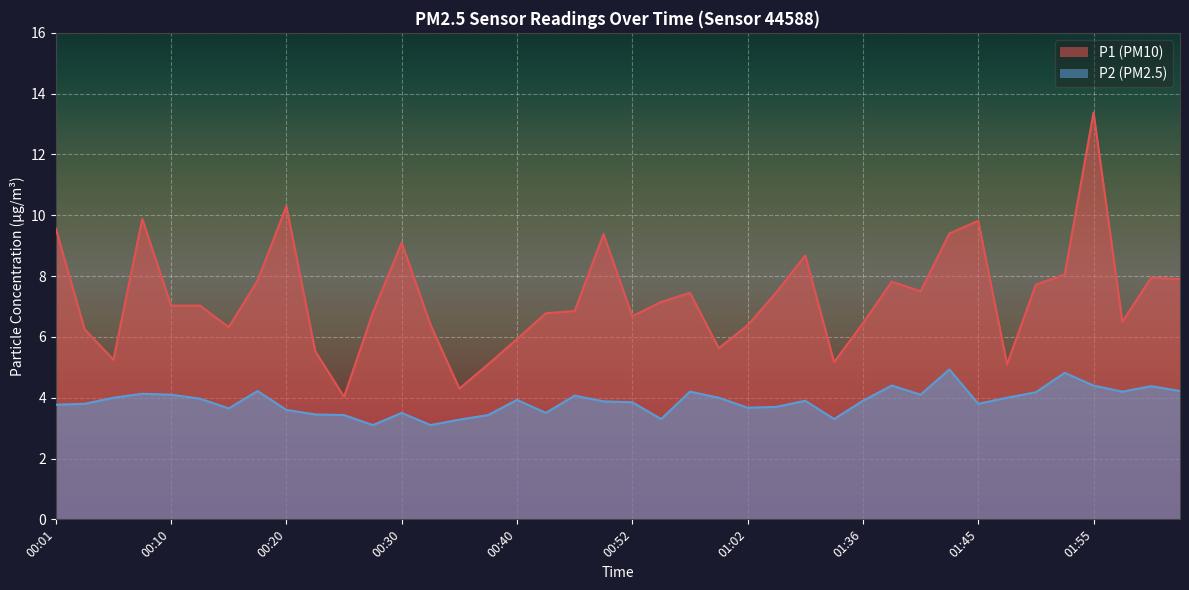

What position from the right is 01:33?

13